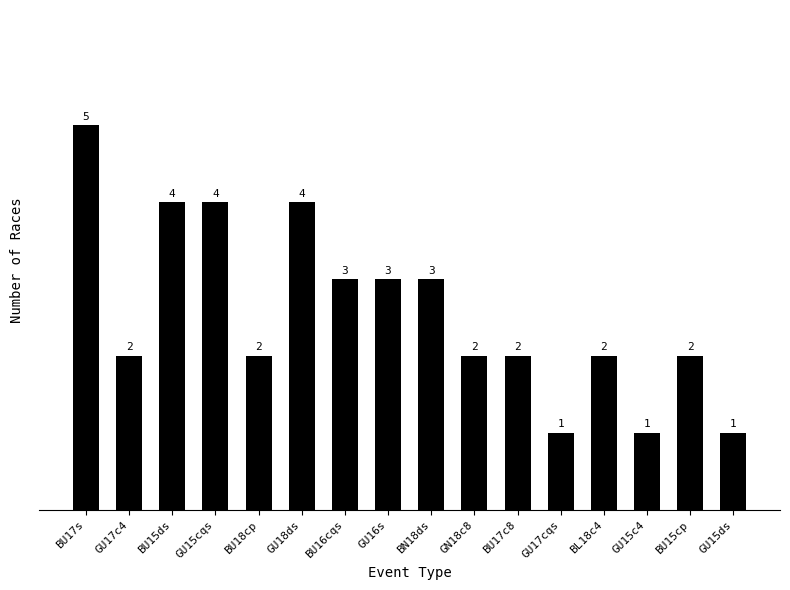

Which category has the highest value across all series?

BU17s